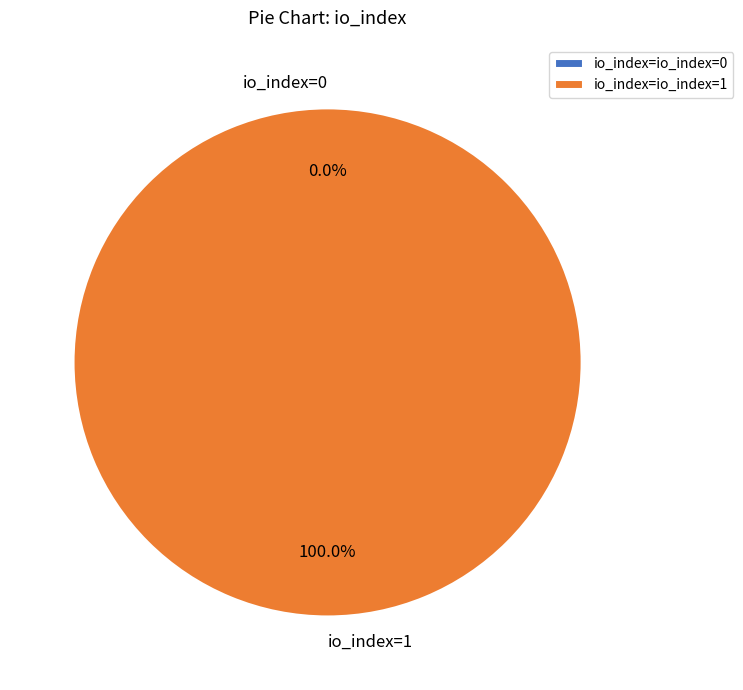

To the nearest percent, what is the difference between the largest and smallest slice percentages?

100%